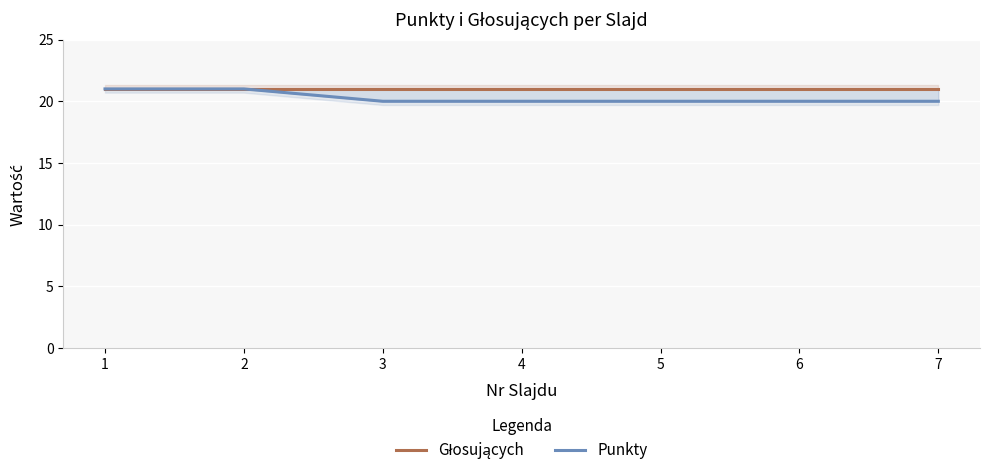

At which category does the chart reach its peak across all series?

1